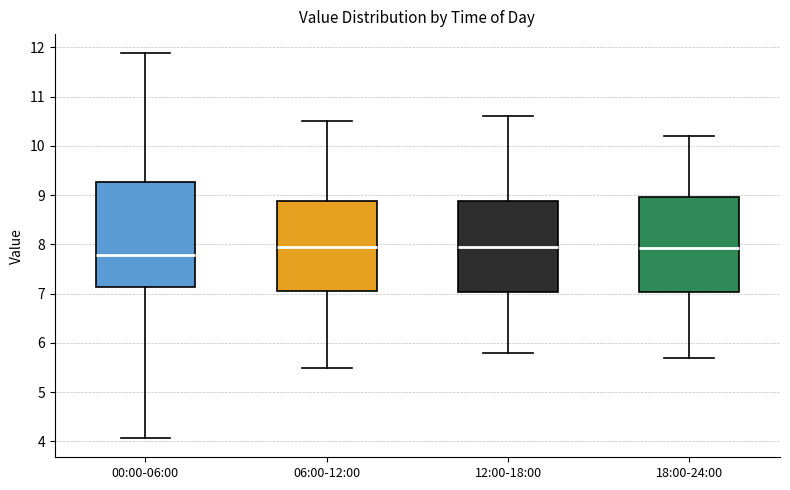

Reading left to right, transcribe this box plot: for each box, give where its median line is, the range the box spans, and where its two whiskers end, as read against the y-axis. The values are not printed on the chart, so give them approximately, as read against the axis.

00:00-06:00: median 7.8, box 7.1 to 9.3, whiskers 4.1 to 11.9
06:00-12:00: median 8.0, box 7.1 to 8.9, whiskers 5.5 to 10.5
12:00-18:00: median 8.0, box 7.0 to 8.9, whiskers 5.8 to 10.6
18:00-24:00: median 7.9, box 7.0 to 9.0, whiskers 5.7 to 10.2